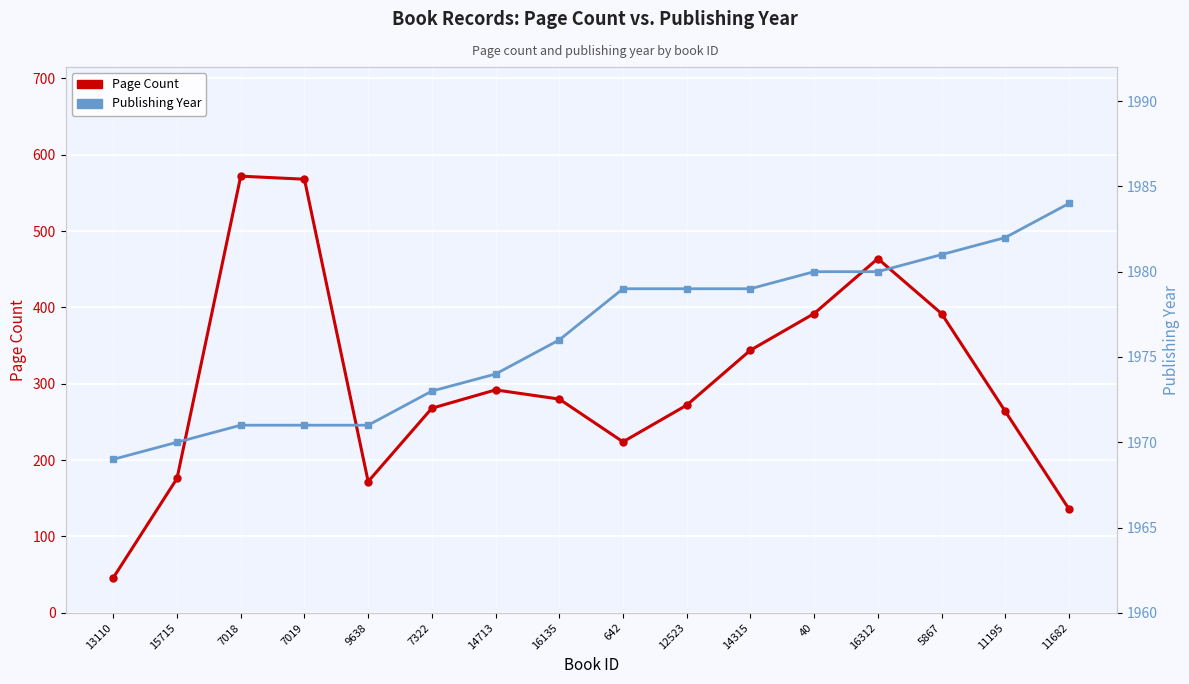

How many interior local peaks does the Page Count series have?

3